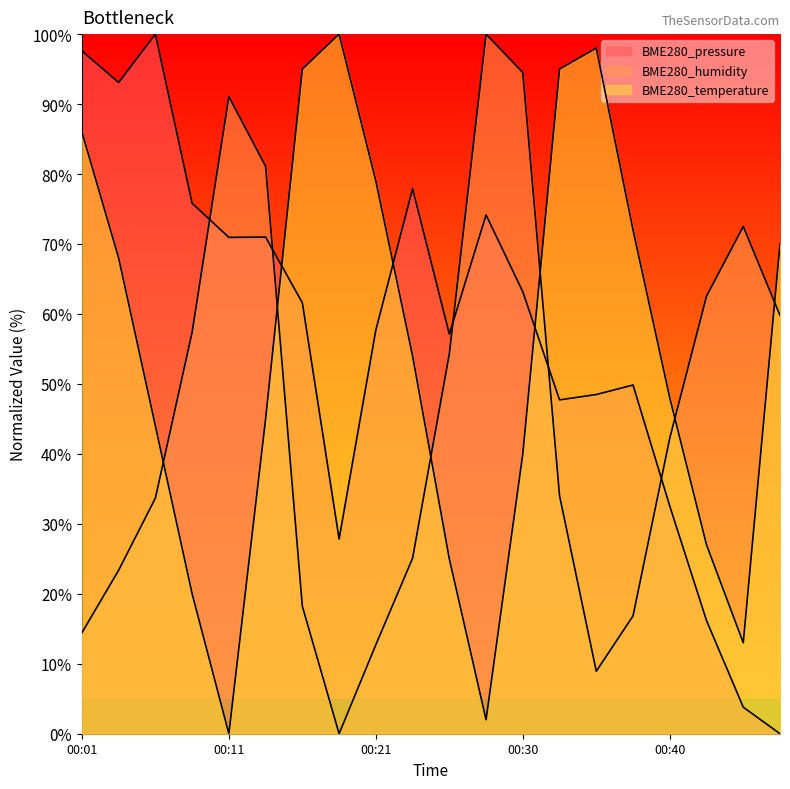

Is the value of BME280_pressure at 00:01 greater than the value of BME280_humidity at 00:03?

Yes